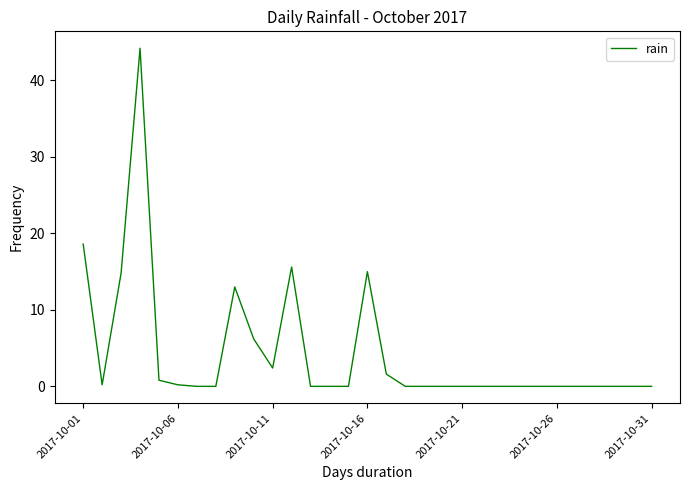

What is the difference between the maximum and minimum values?

44.2